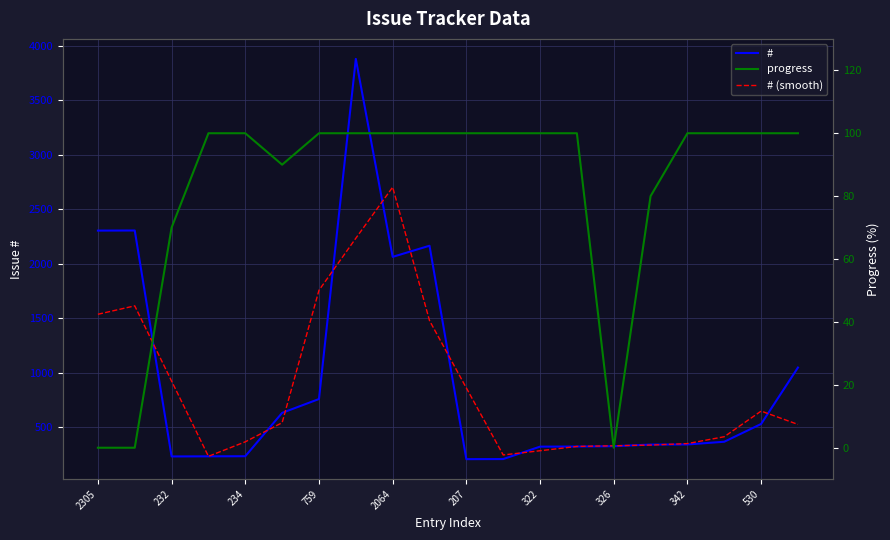

Which label corresponds to the smallest value in the chart?

2305